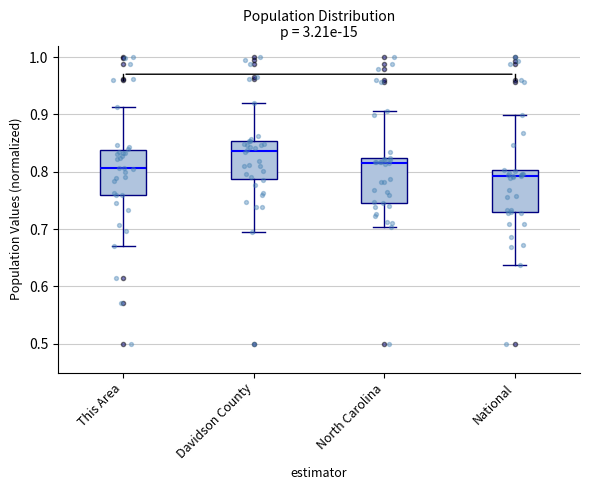

Which box has the lowest median line?

National